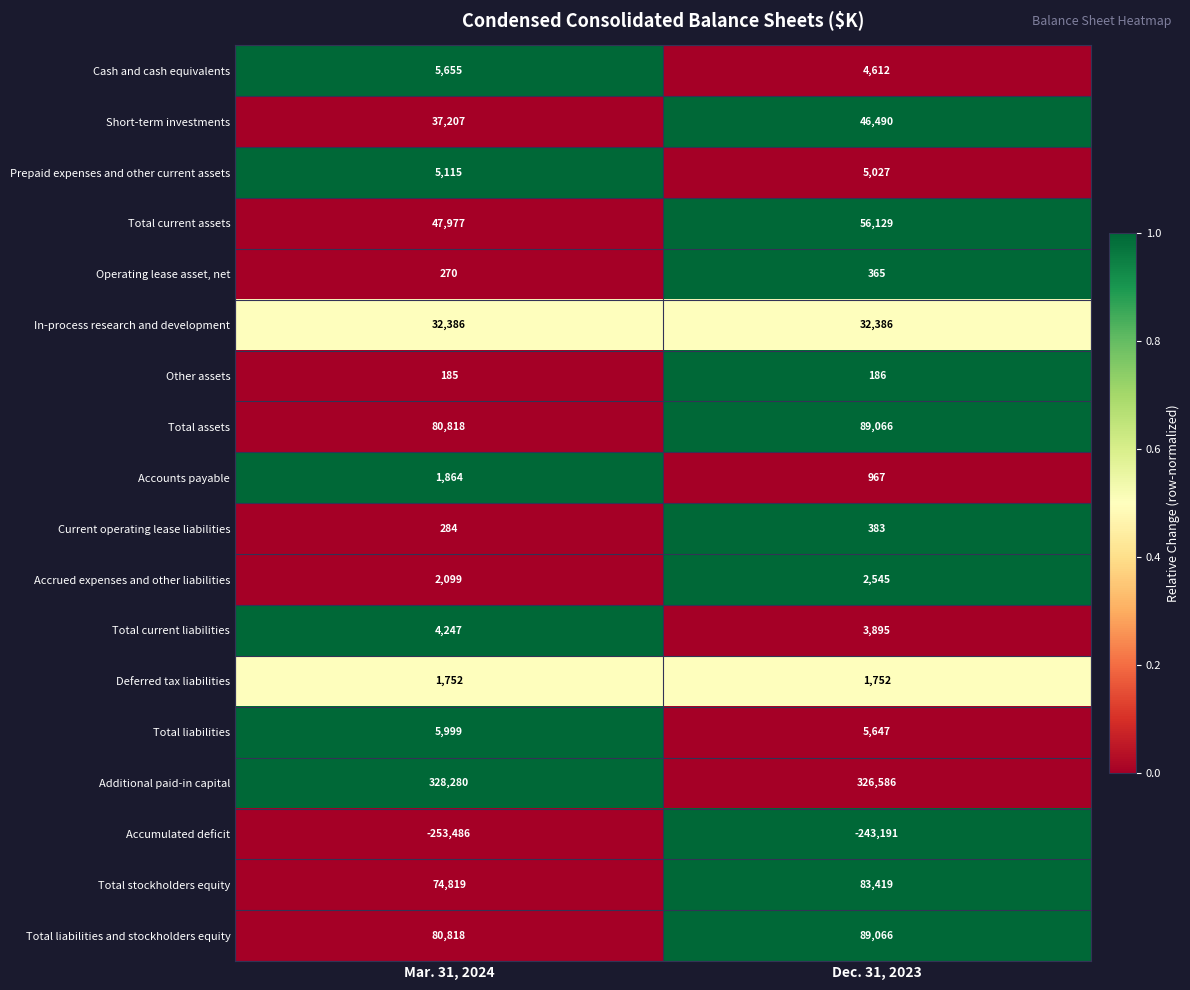

Where is Total current assets nearest to the value 52053?

Mar. 31, 2024